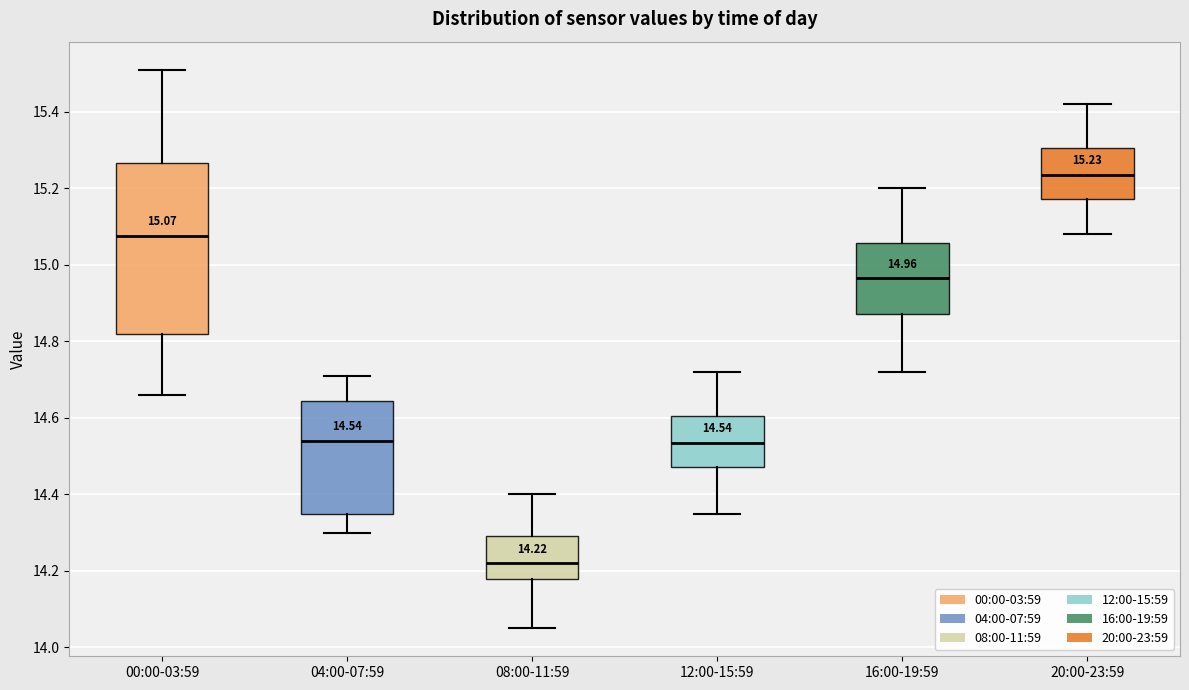

Comparing the boxes themselves (not the whiskers), which one is the tallest?

00:00-03:59